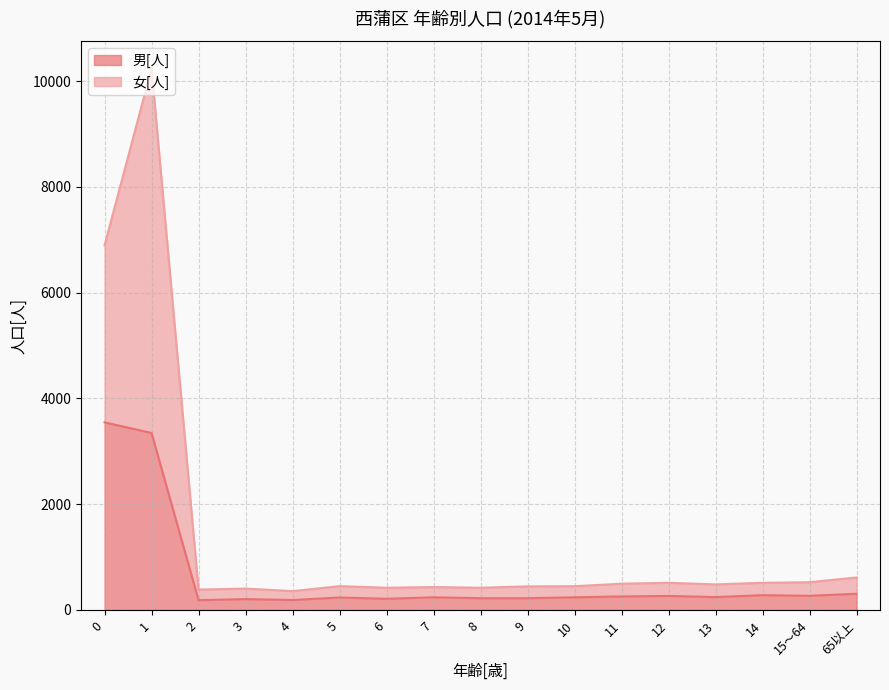

What is the average value of the 女[人] series?

1413